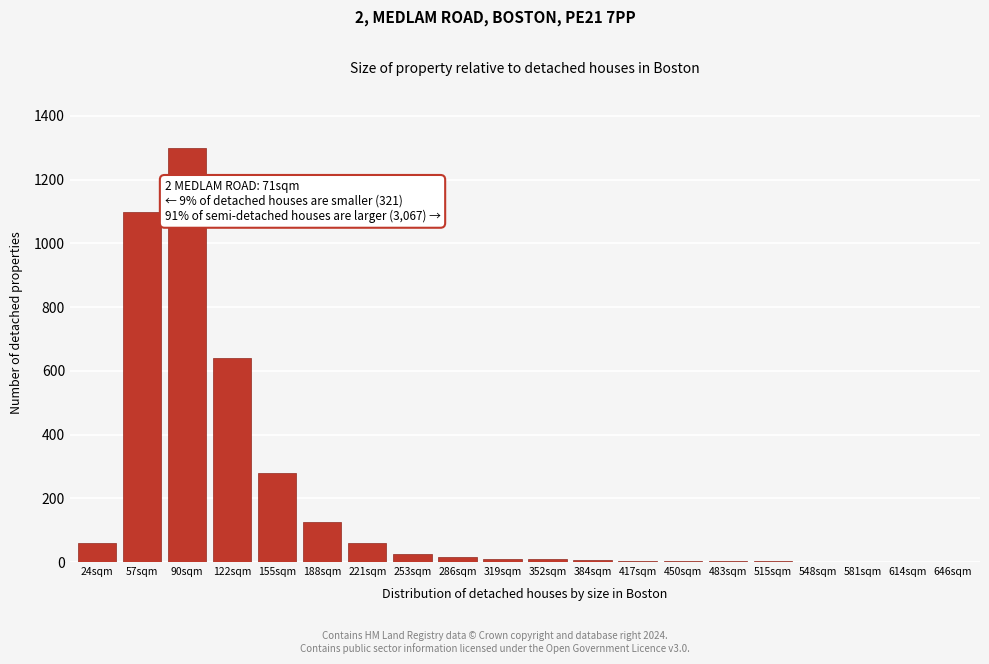

What is the greatest value displayed?

1300